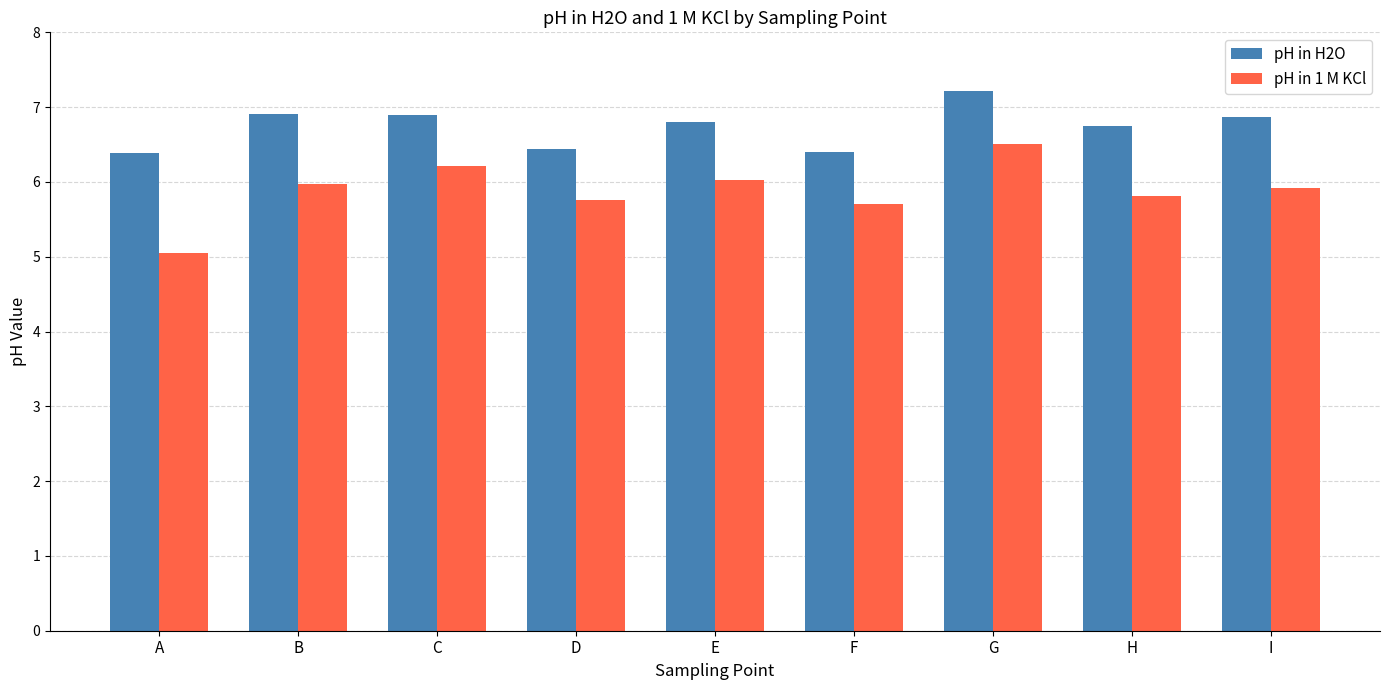

How many bars are there in each group?

2